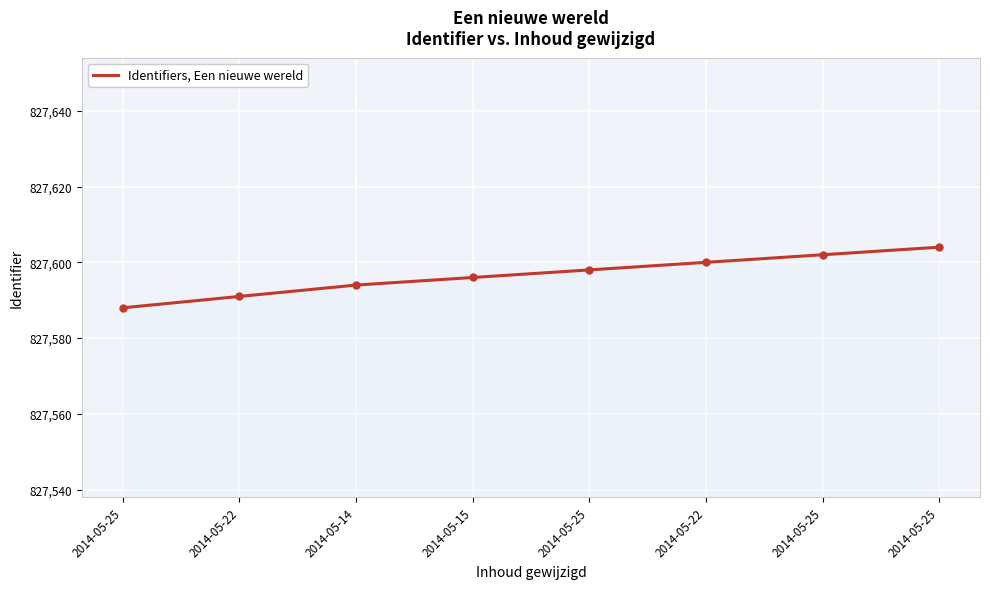

What is the label of the 6th point from the left?

2014-05-22